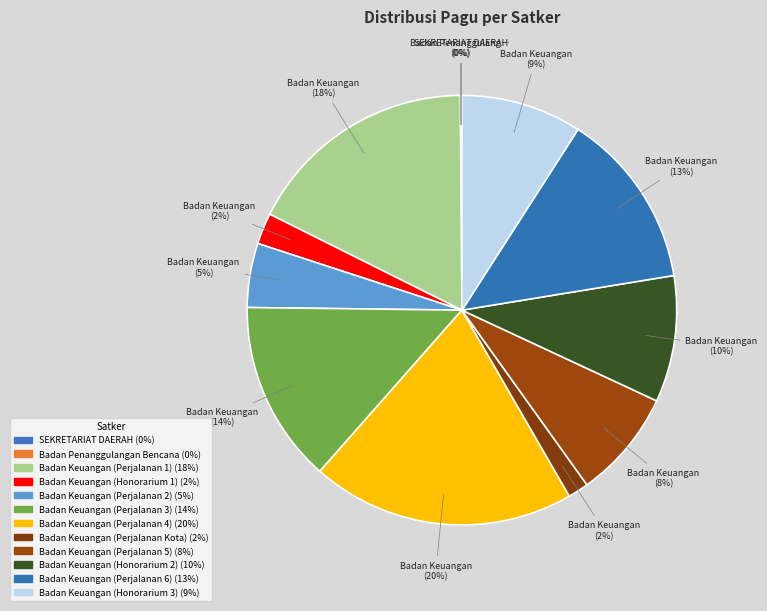

What is the change in value from Badan Keuangan (Perjalanan 3) to Badan Keuangan (Honorarium 2)?

-35818000